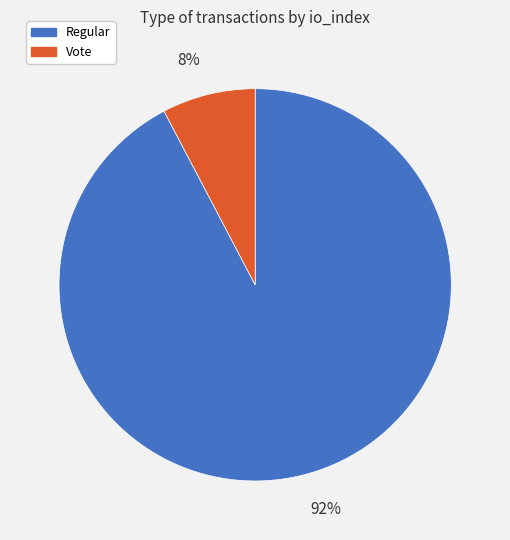

Which has a higher value, 92% or 8%?

92%